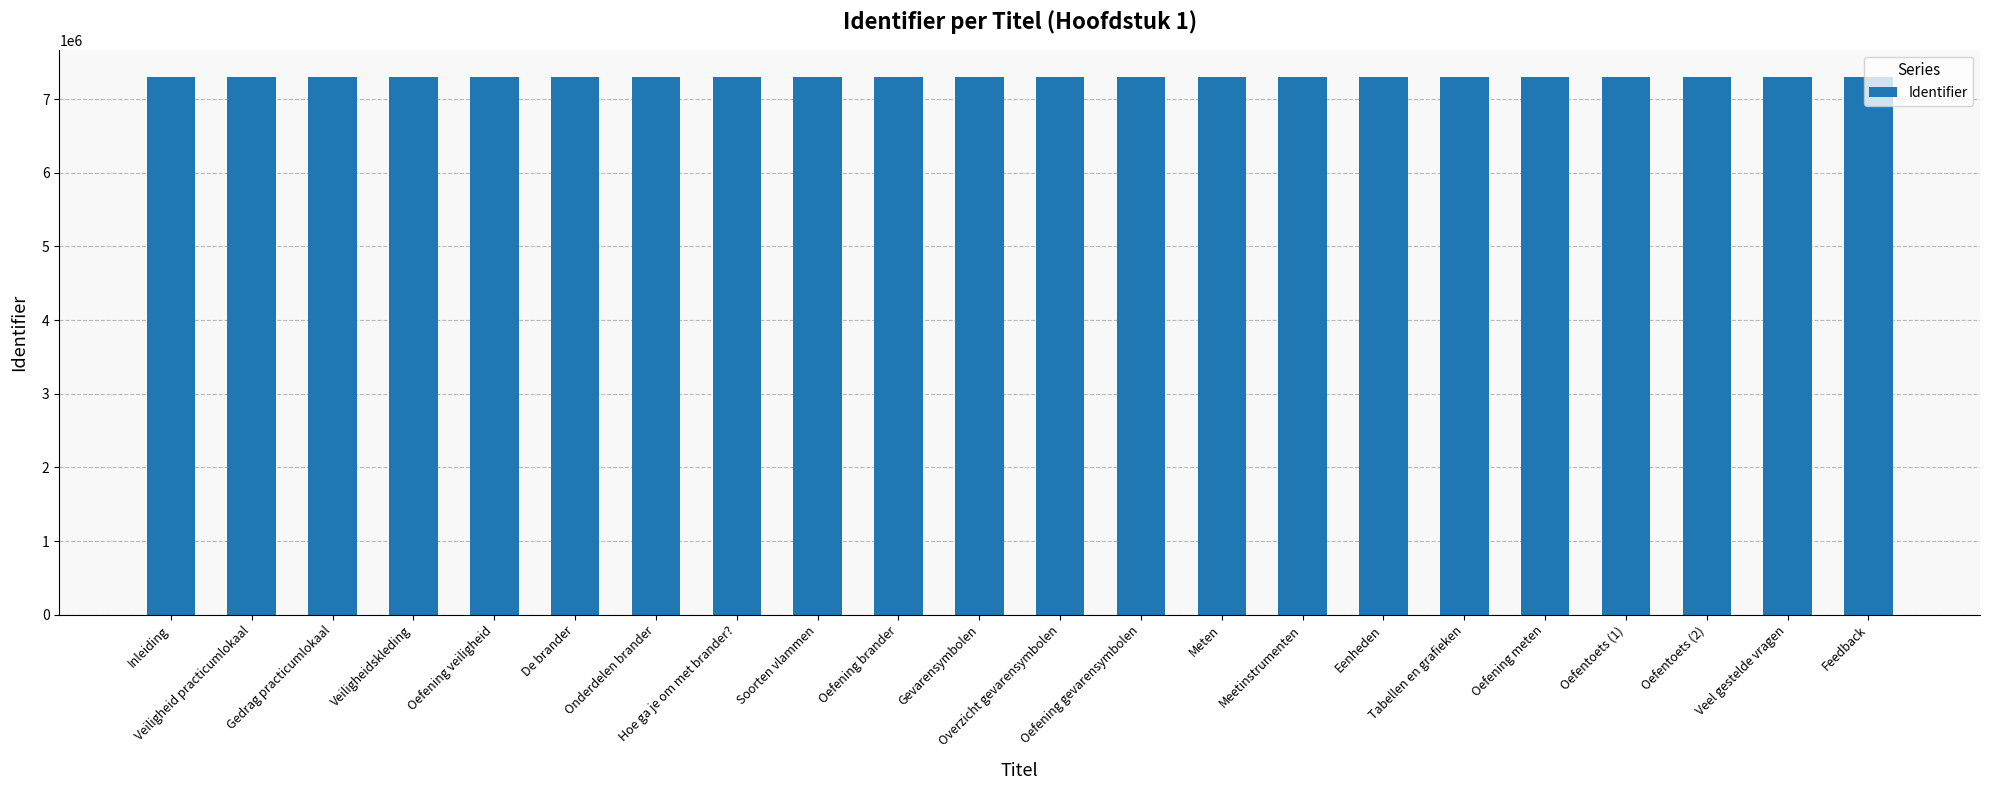

How many data points are less than 7305329?

11